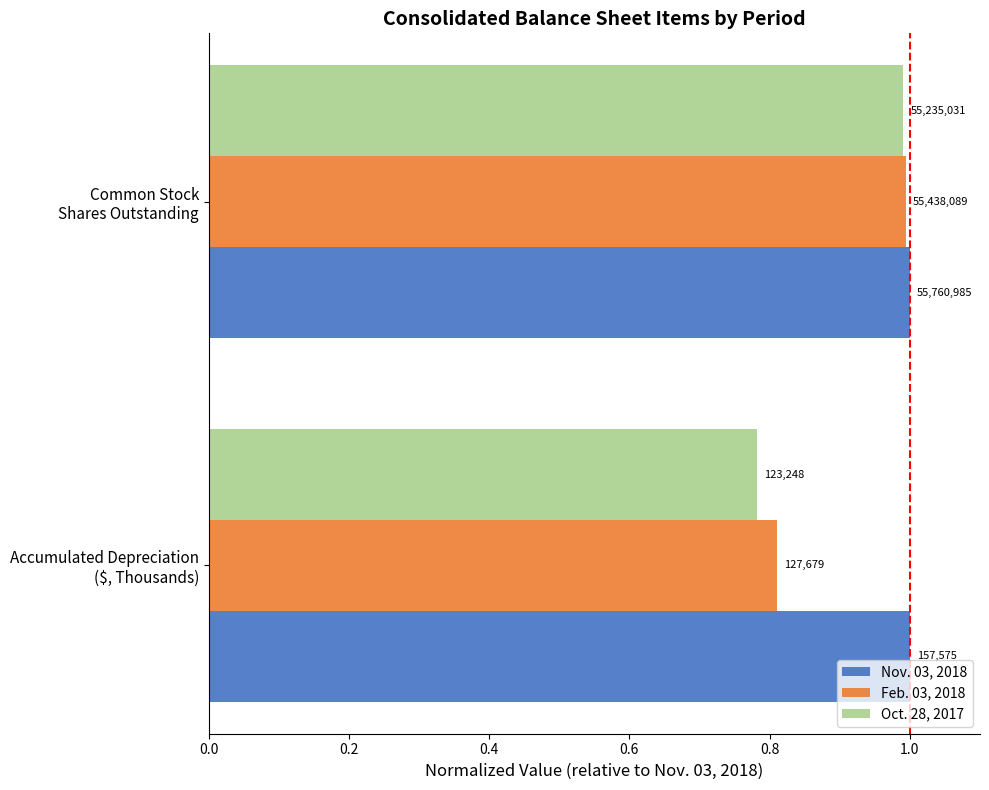

What is the highest value of the Feb. 03, 2018 series?

1.0